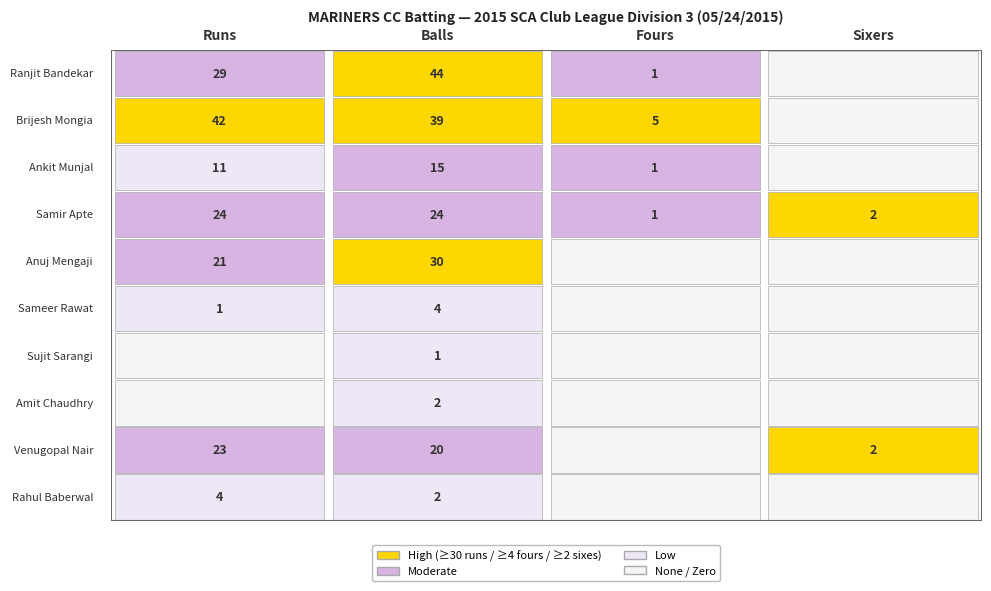

Count the Sujit Sarangi values in the range 0 to 1.

4